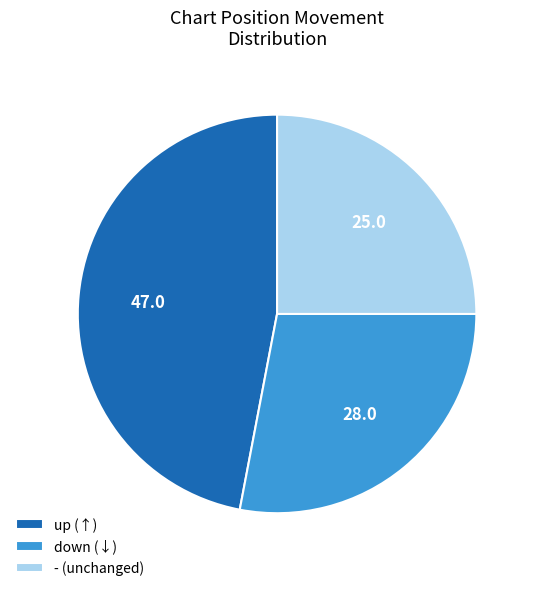

What is the ratio of the value at - to the value at up?

0.5